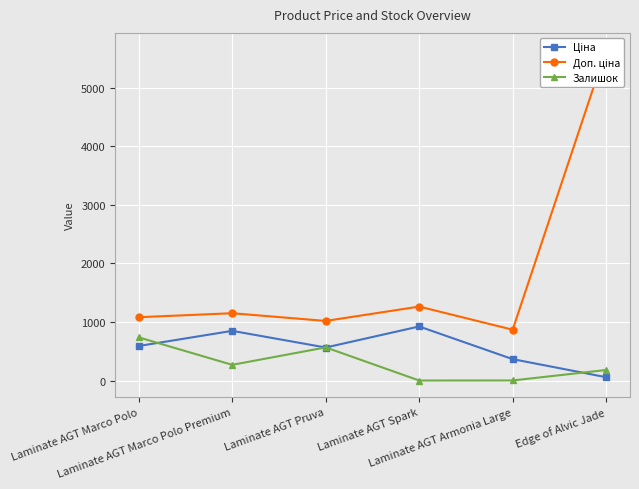

What are all the series names shown in the legend?

Ціна, Доп. ціна, Залишок